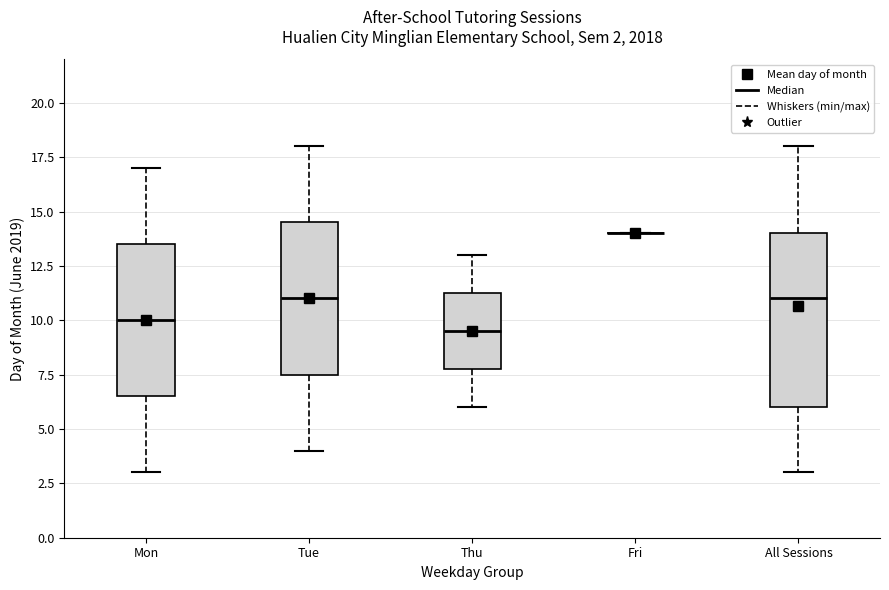

Comparing the boxes themselves (not the whiskers), which one is the tallest?

All Sessions